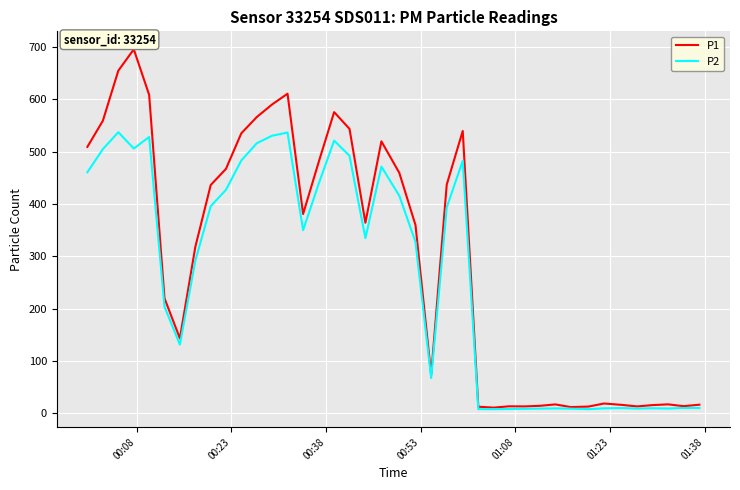

What is the greatest value displayed?

695.6